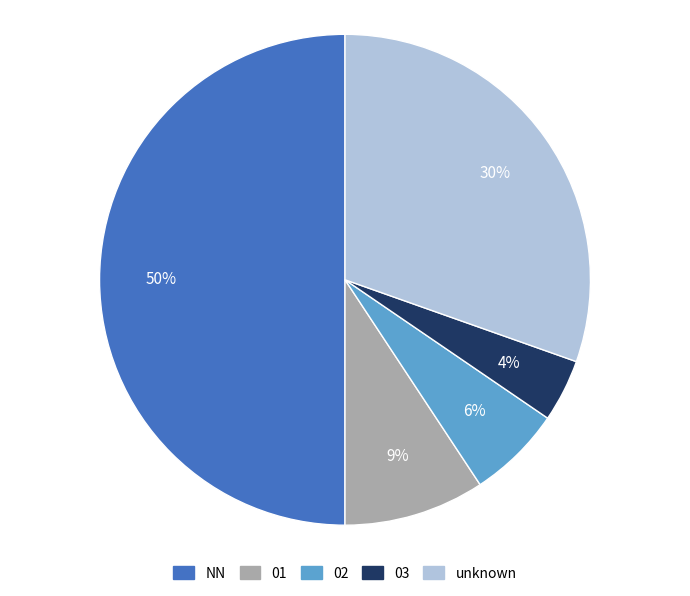

To the nearest percent, what is the average slice percentage?

20%